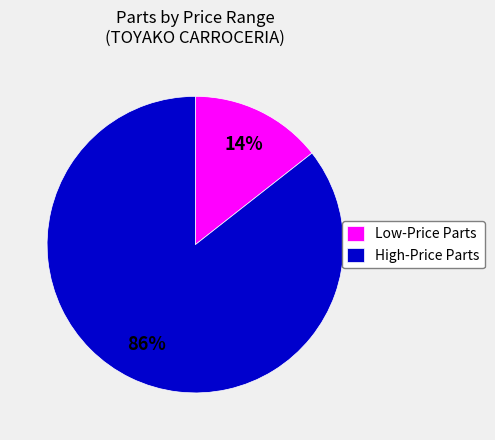

Is there any slice that represents more than half of the pie?

Yes